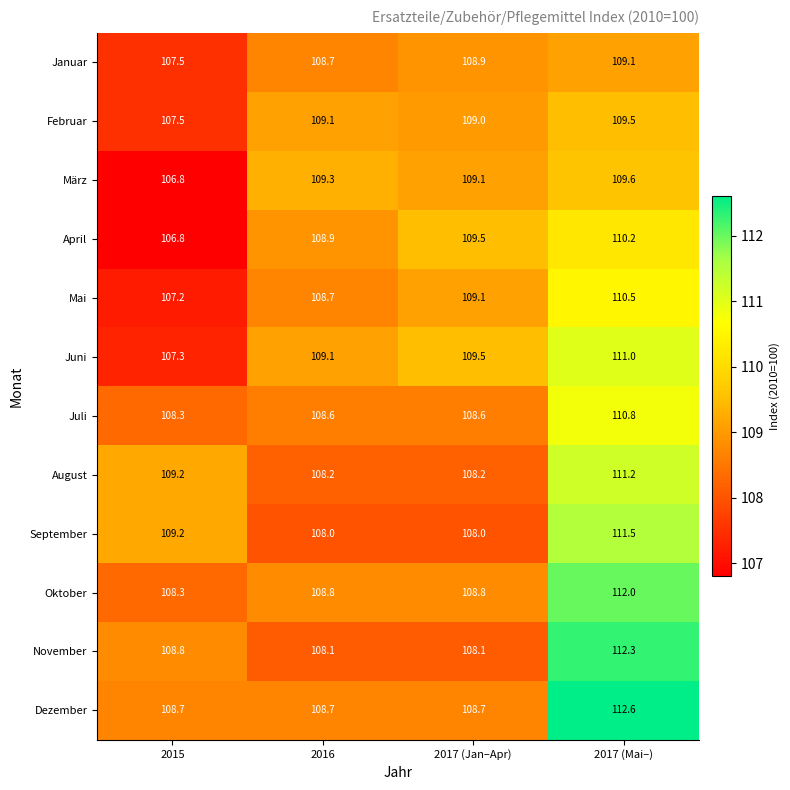

List the series in order of their peak value, lowest first.

Januar, Februar, März, April, Mai, Juli, Juni, August, September, Oktober, November, Dezember